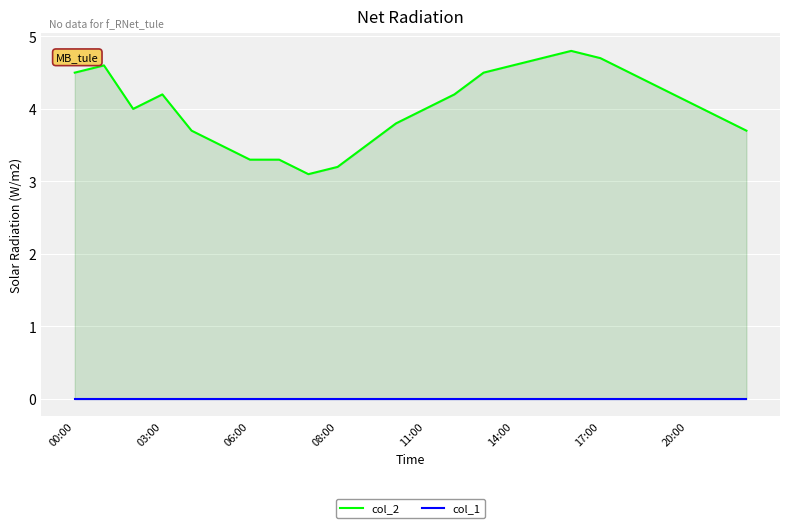

True or false: col_1 and col_2 intersect in this chart.

False